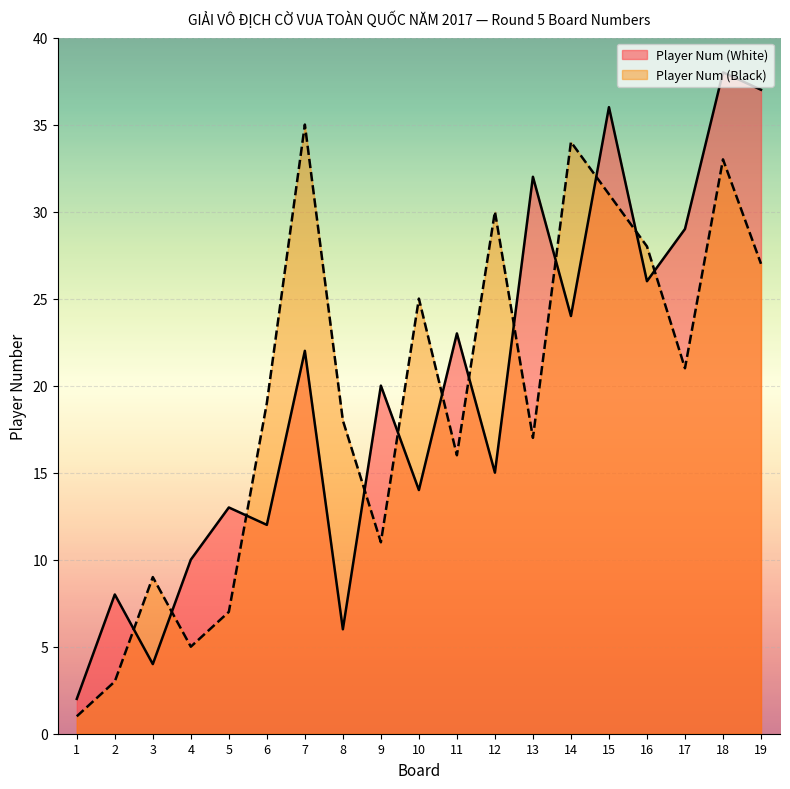

How many data points in Player Num (Black) are above 19?

9